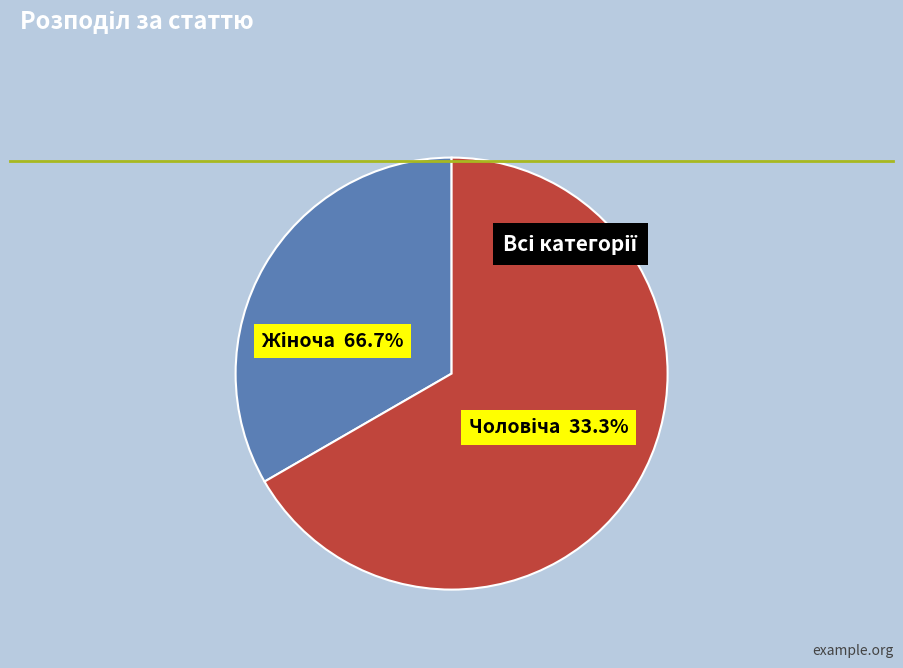

What percentage is the Жіноча slice, to the nearest percent?

67%